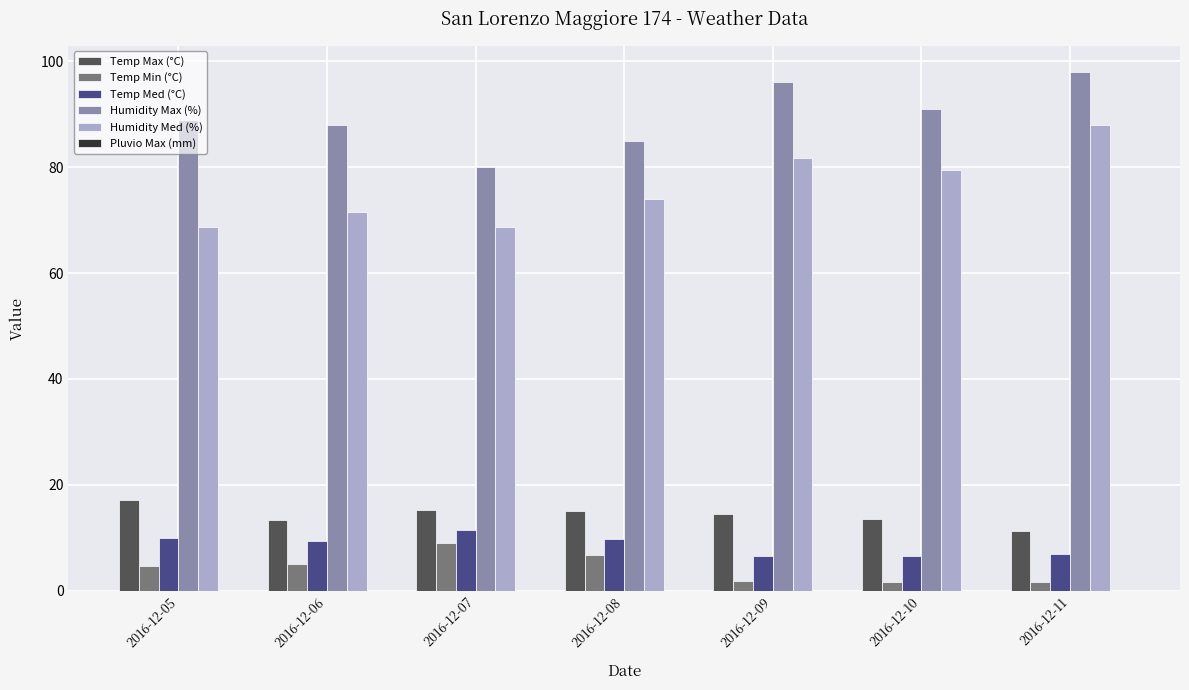

What is the difference between the Temp Med (°C) values at 2016-12-09 and 2016-12-06?

2.8